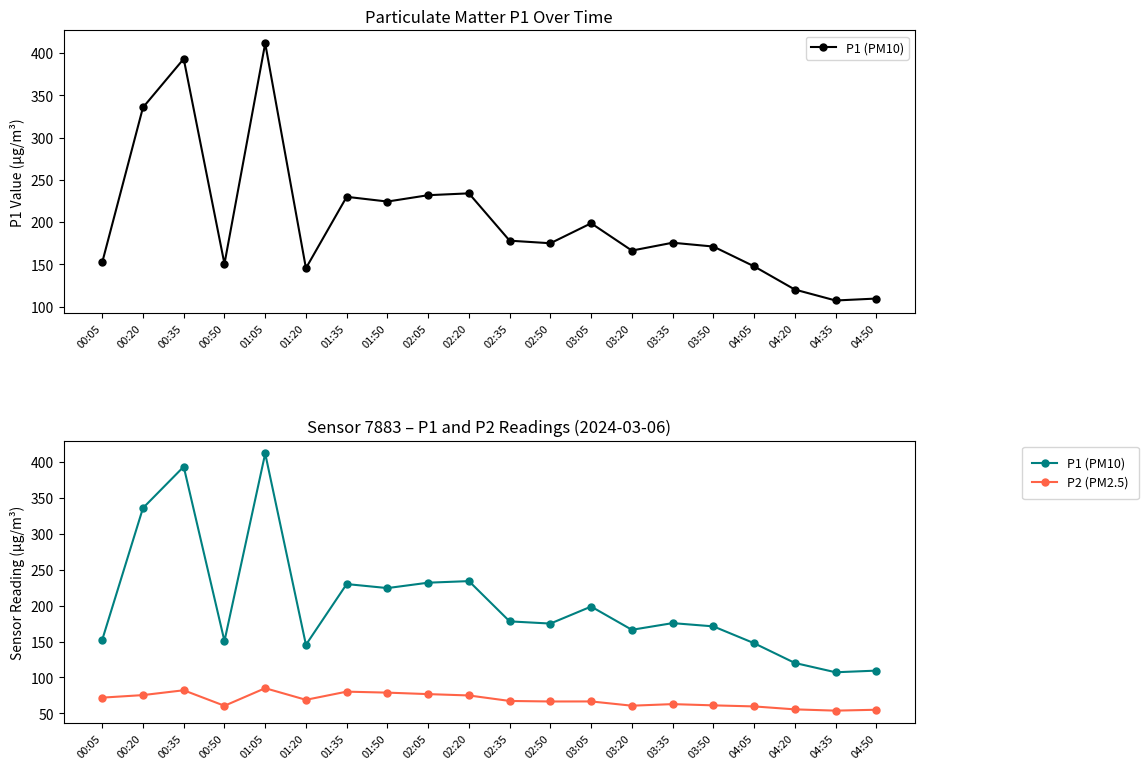

What is the approximate value of P1 (PM10) at 00:50?

150.6